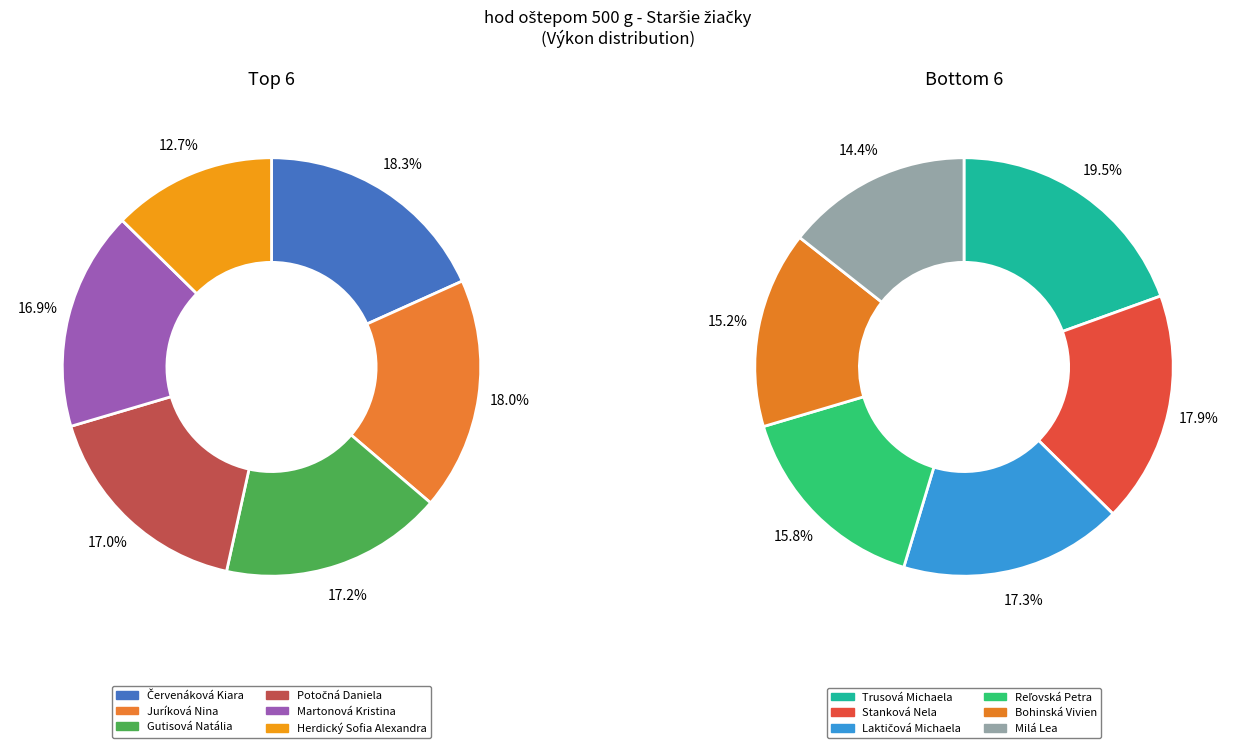

True or false: Juríková Nina accounts for 19% of the total.

False